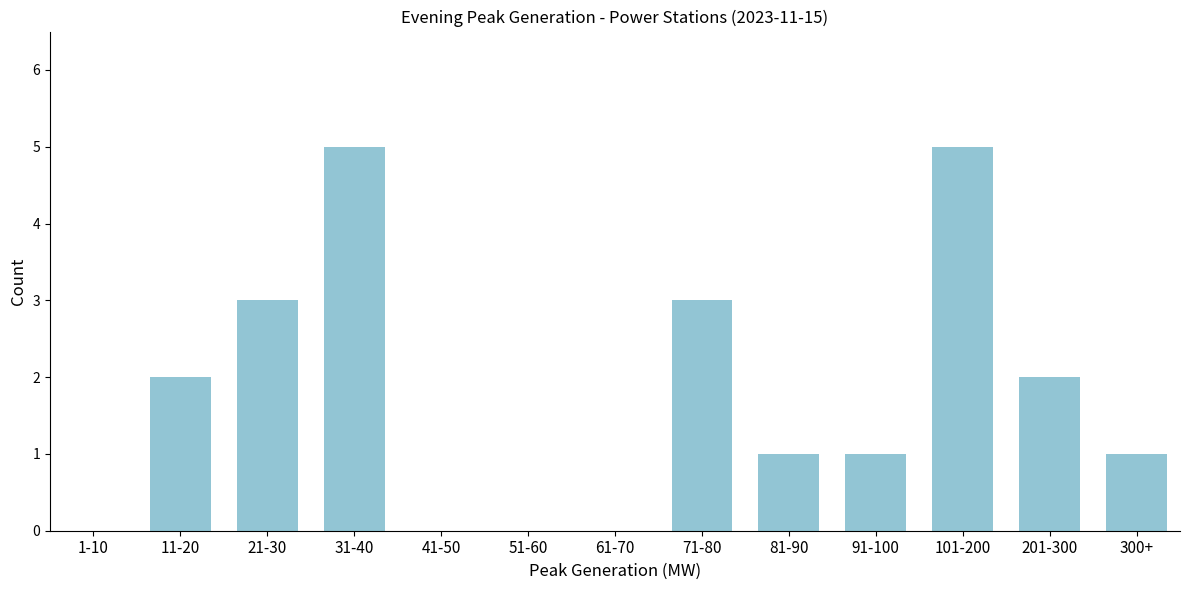

Reading left to right, what are all the values shown in this chart?

1-10=0	11-20=2	21-30=3	31-40=5	41-50=0	51-60=0	61-70=0	71-80=3	81-90=1	91-100=1	101-200=5	201-300=2	300+=1